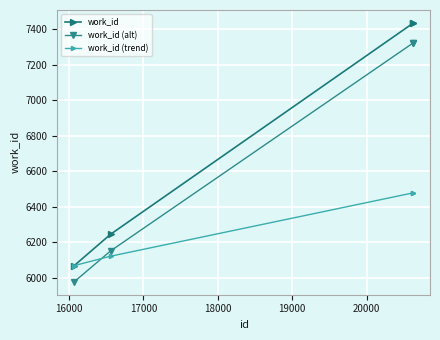

Rank the series by their maximum value, from lowest to highest.

work_id (trend), work_id (alt), work_id